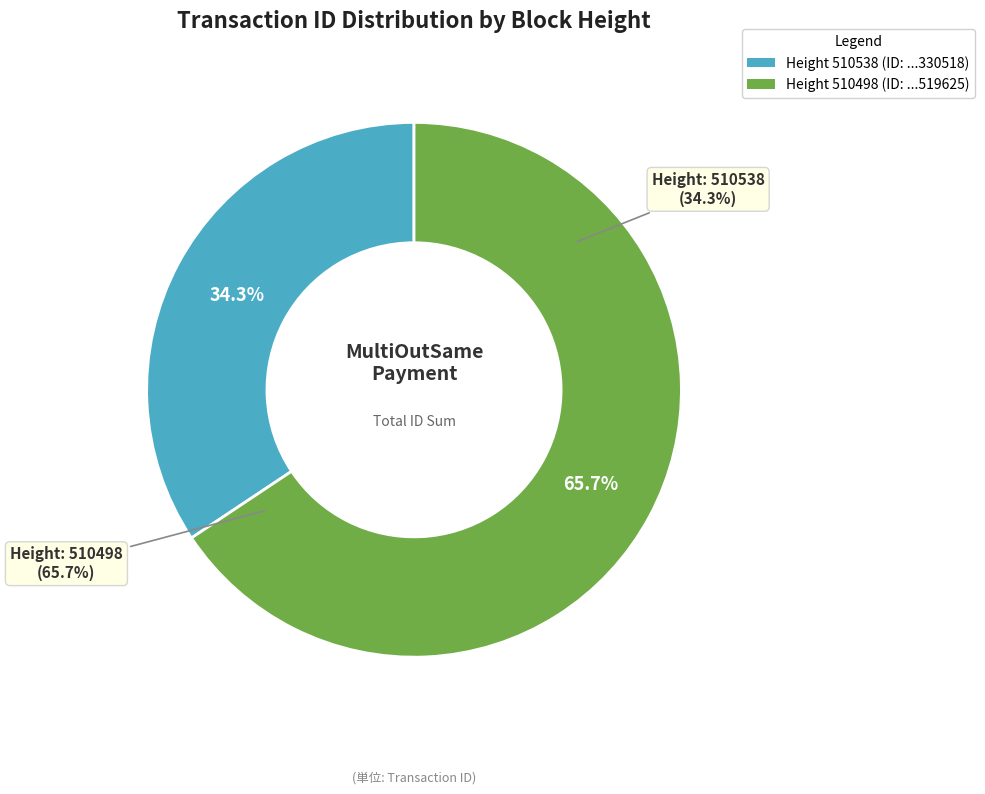

Does 510498 represent more than half of the total?

Yes